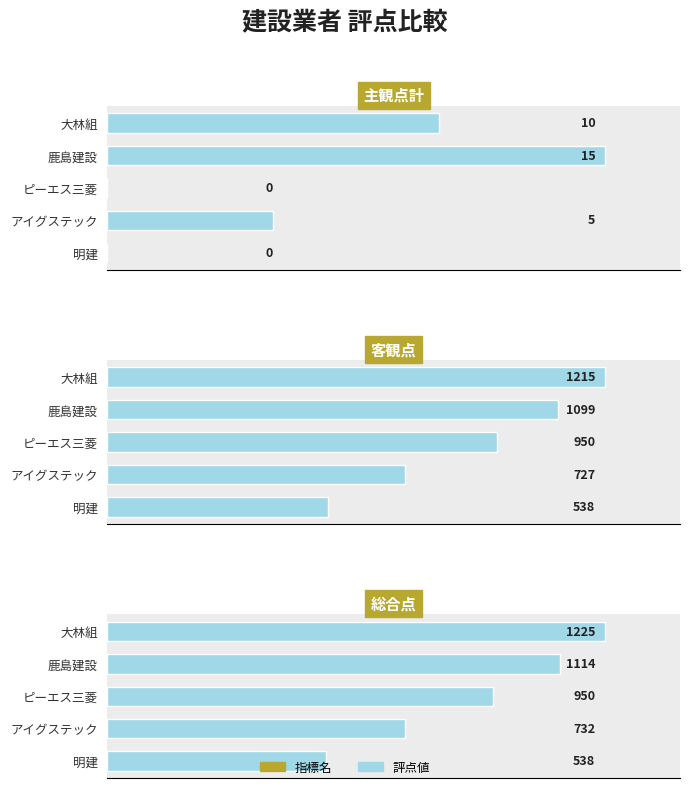

The value of 主観点計 at 鹿島建設 is 15. True or false?

True